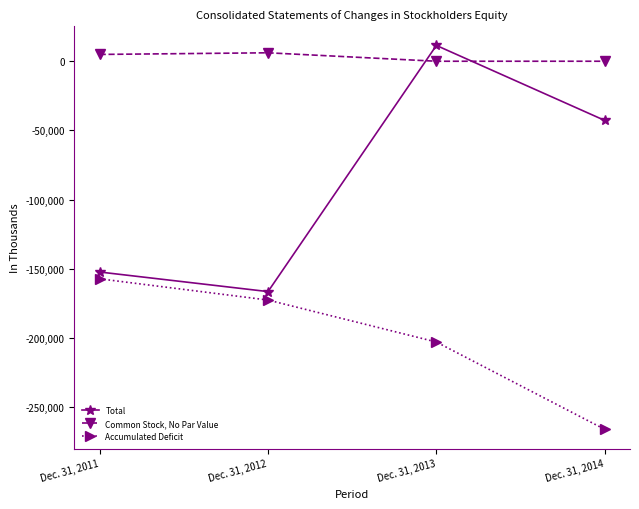

Does the chart have visible grid lines?

No